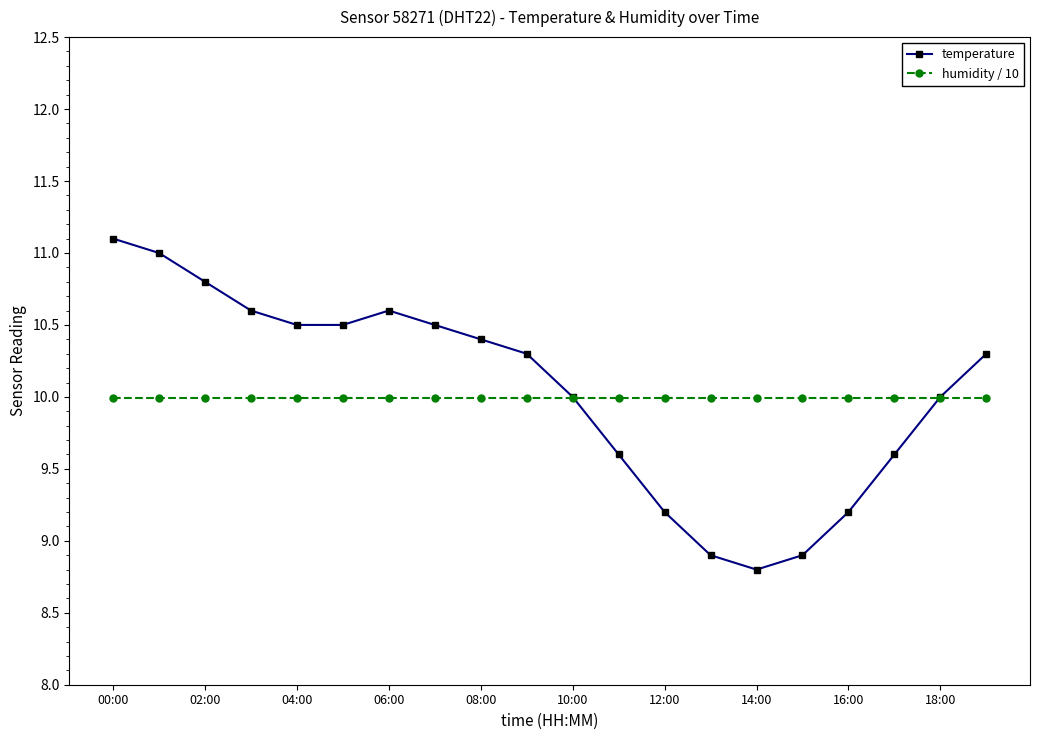

List the series in order of their peak value, highest first.

temperature, humidity / 10